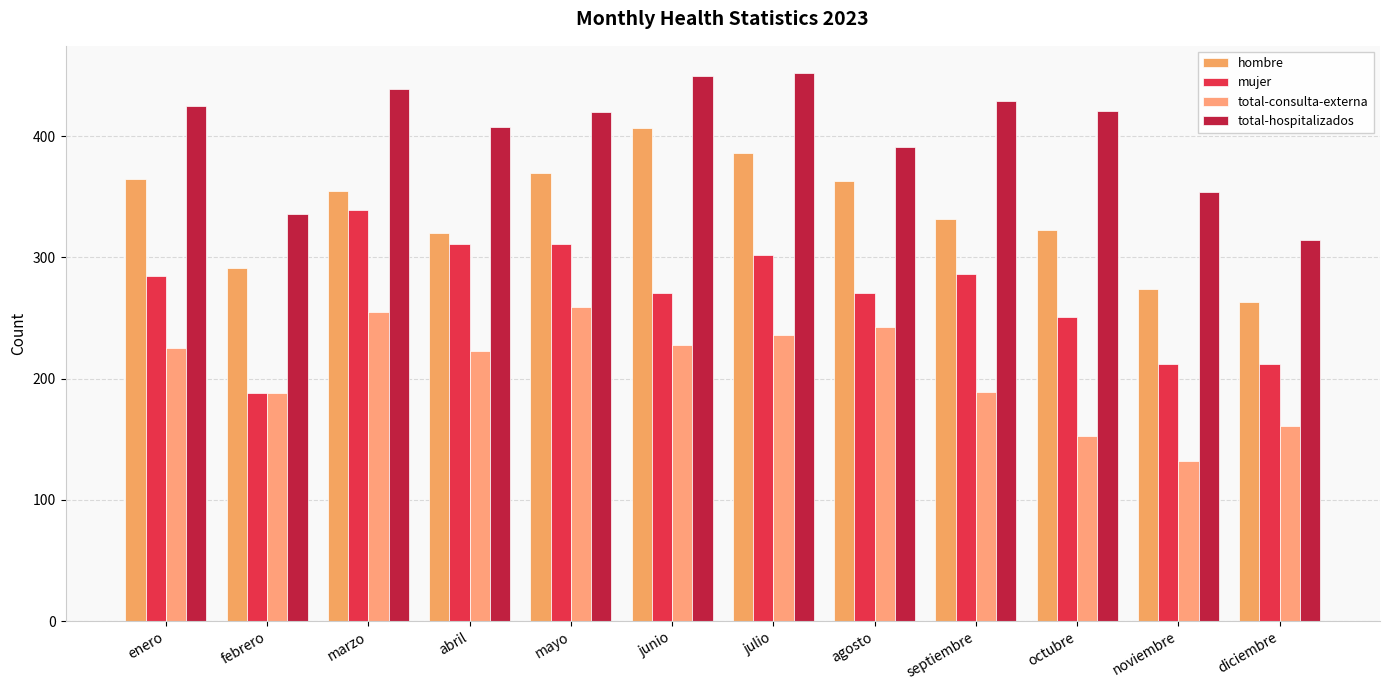

Does the chart contain stacked bars?

No